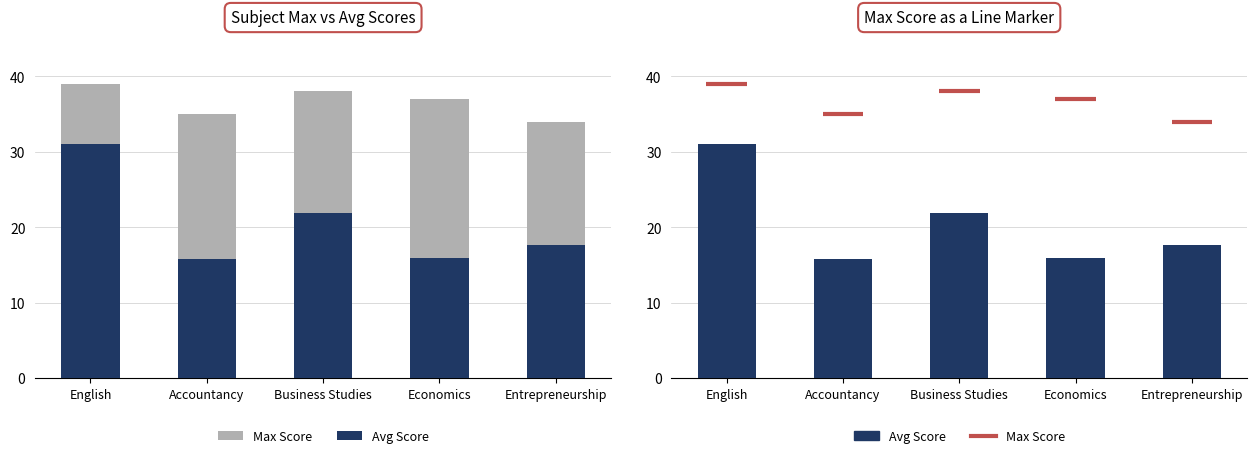

Reading left to right, what are all the values shown in this chart?

Max Score: 39.0	35.0	38.0	37.0	34.0
Avg Score: 31.0	15.8	21.9	15.9	17.7